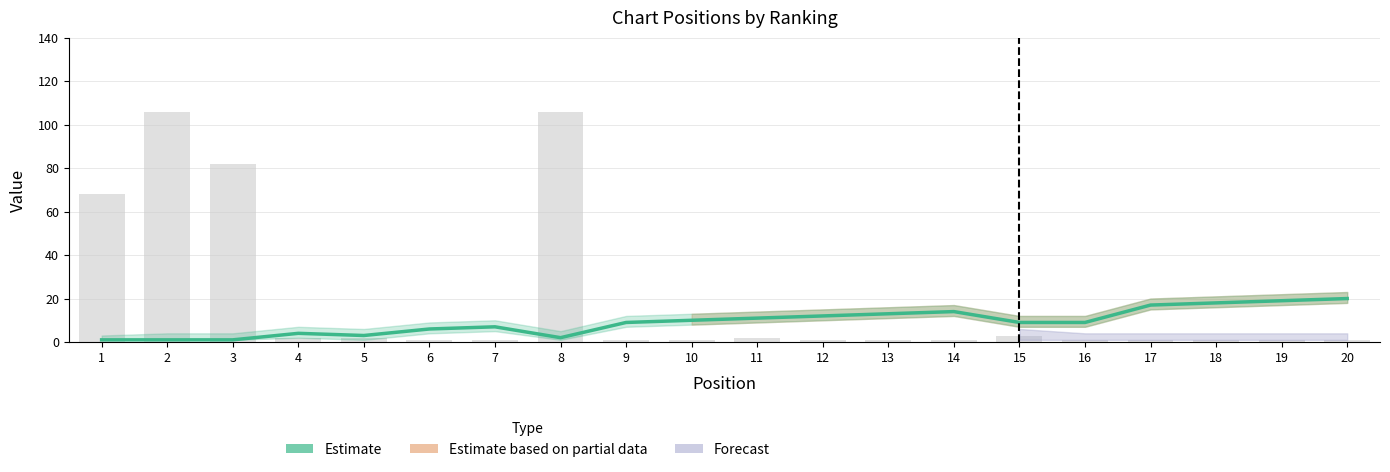

Rank the categories by value from highest to lowest.

20, 19, 18, 17, 14, 13, 12, 11, 10, 9, 15, 16, 7, 6, 4, 5, 8, 1, 2, 3